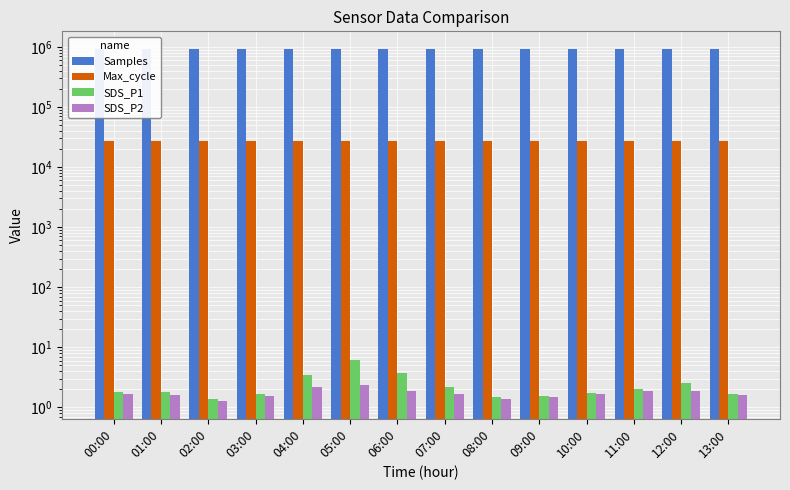

Which series changed the most between 07:00 and 09:00?

Samples